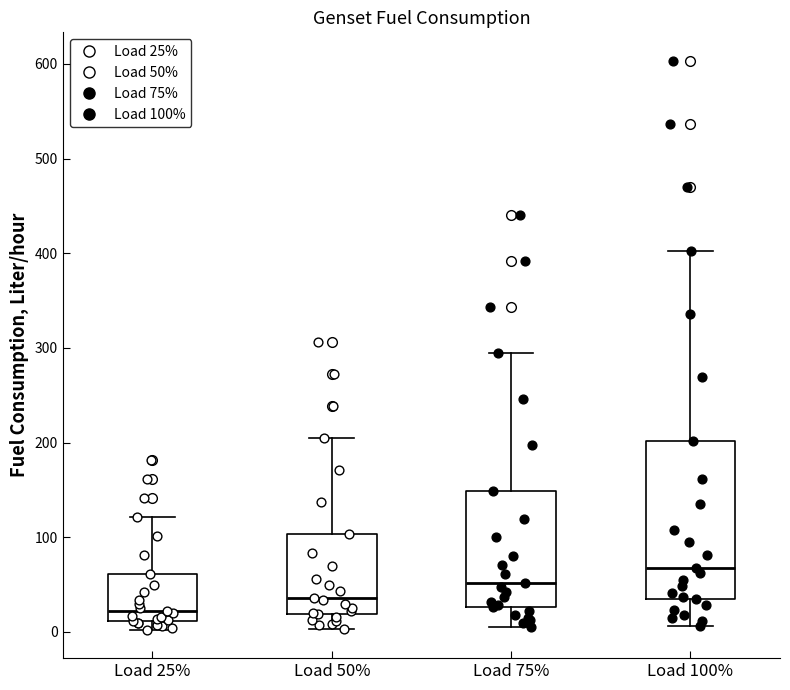

Reading left to right, transcribe this box plot: for each box, give where its median line is, the range the box spans, and where its two whiskers end, as read against the y-axis. The values are not printed on the chart, so give them approximately, as read against the axis.

Load 25%: median 20, box 10 to 60, whiskers 0 to 120
Load 50%: median 40, box 20 to 100, whiskers 0 to 210
Load 75%: median 50, box 30 to 150, whiskers 0 to 290
Load 100%: median 70, box 30 to 200, whiskers 10 to 400